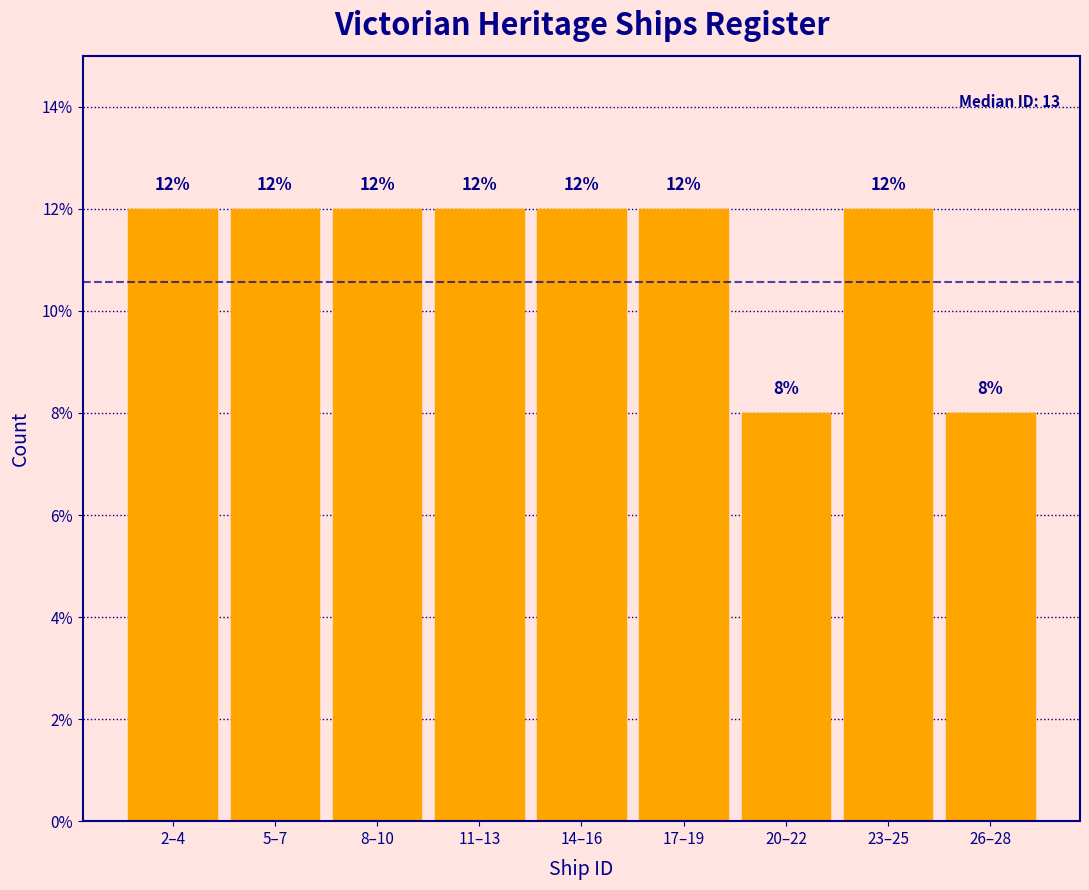

Reading left to right, extract all data points from this chart.

2–4=12	5–7=12	8–10=12	11–13=12	14–16=12	17–19=12	20–22=8	23–25=12	26–28=8